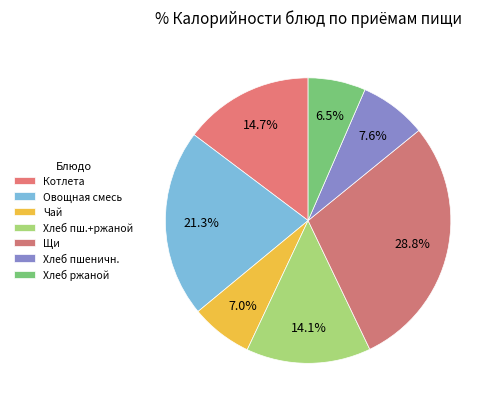

Which slice is the smallest?

Хлеб ржаной витаминизир